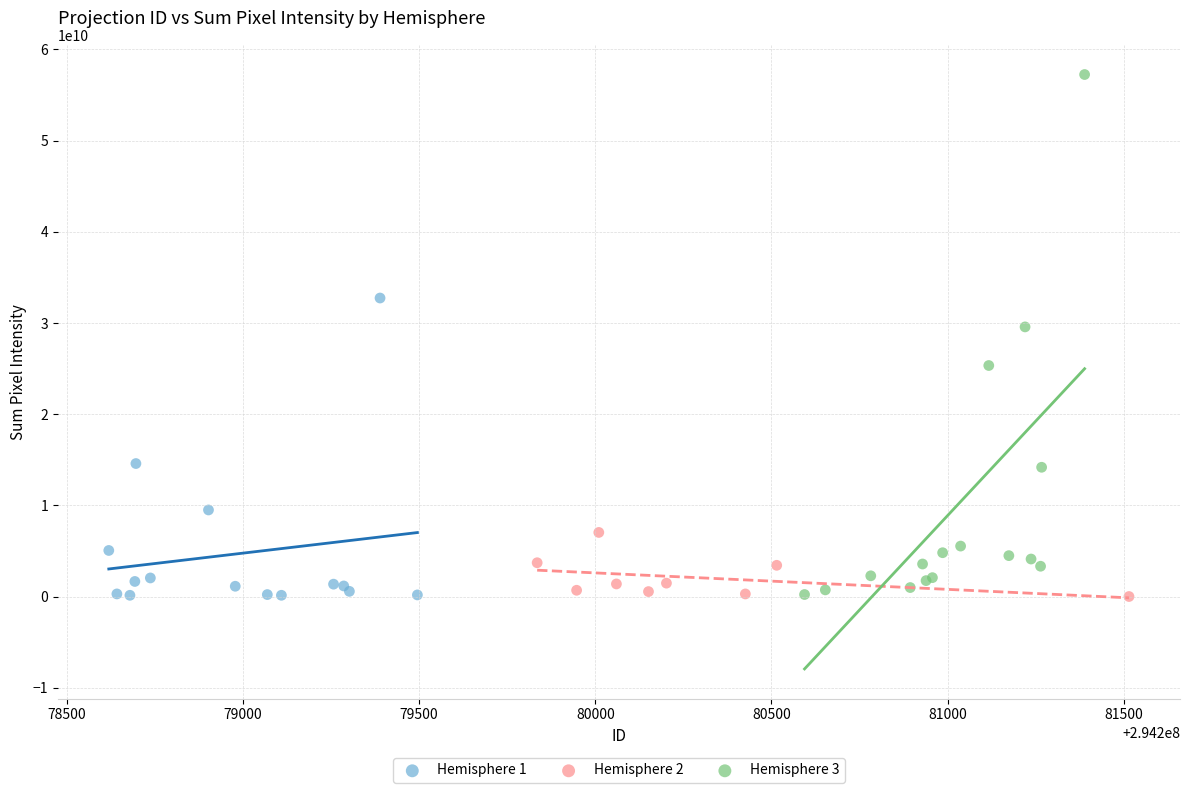

Which series has the largest Y range (max minus min)?

Hemisphere 3